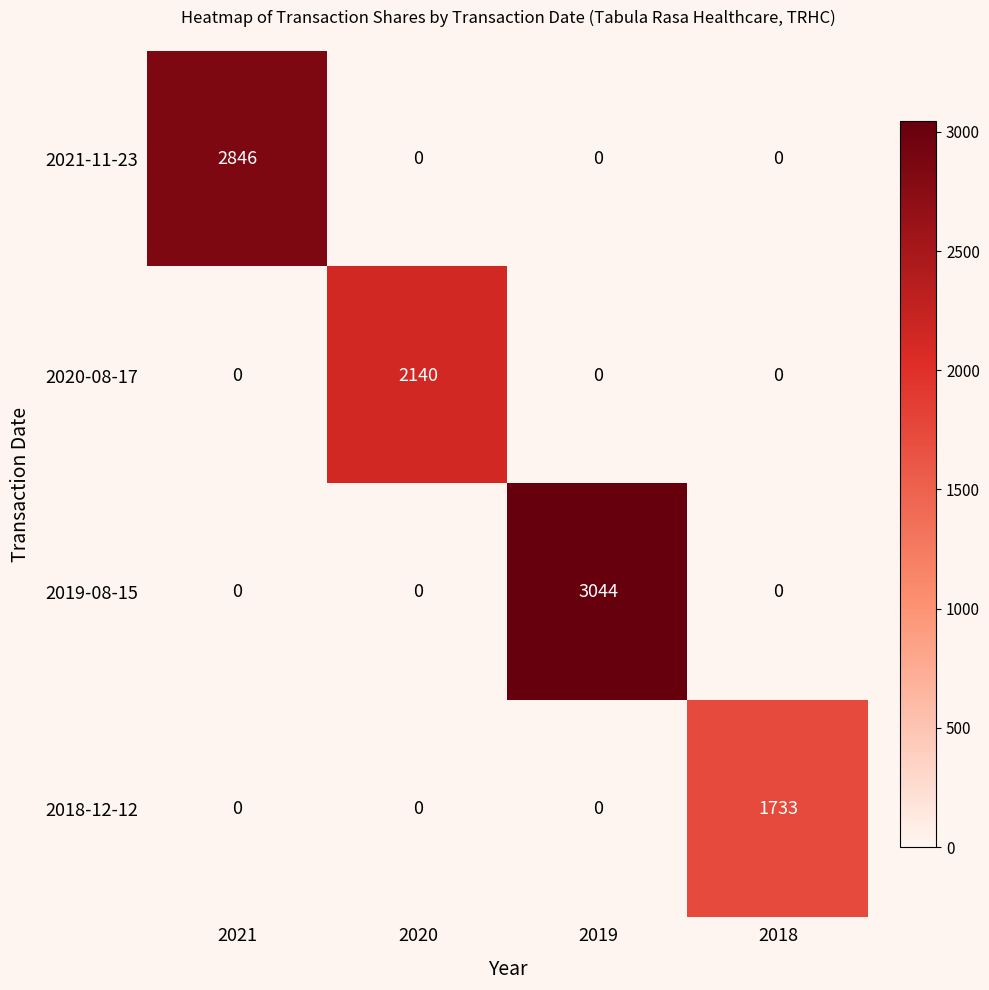

Reading left to right, transcribe all the data shown in this chart.

2021-11-23: 2846	0	0	0
2020-08-17: 0	2140	0	0
2019-08-15: 0	0	3044	0
2018-12-12: 0	0	0	1733